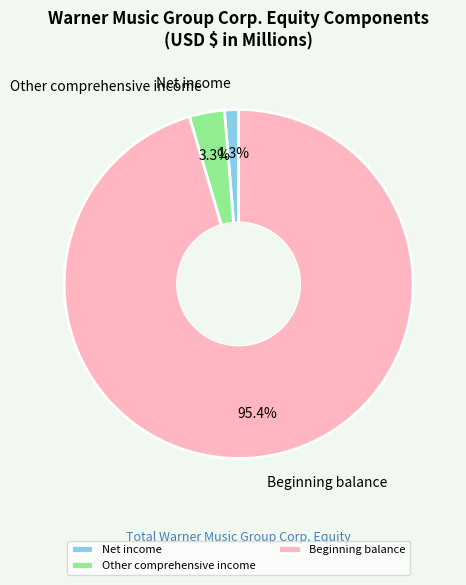

Count the number of slices in the pie.

3